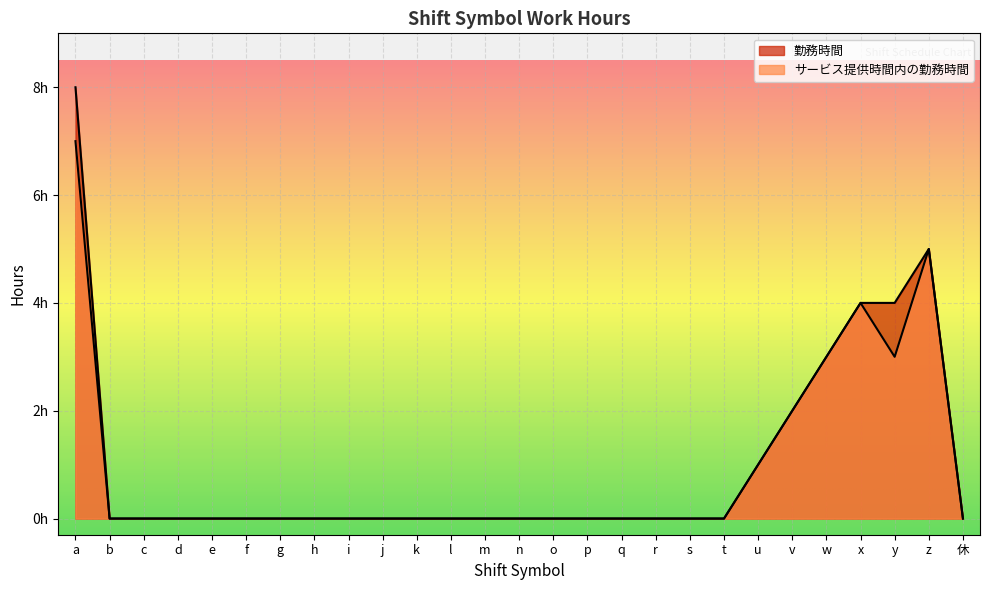

How many data points in 勤務時間 are above 0?

7